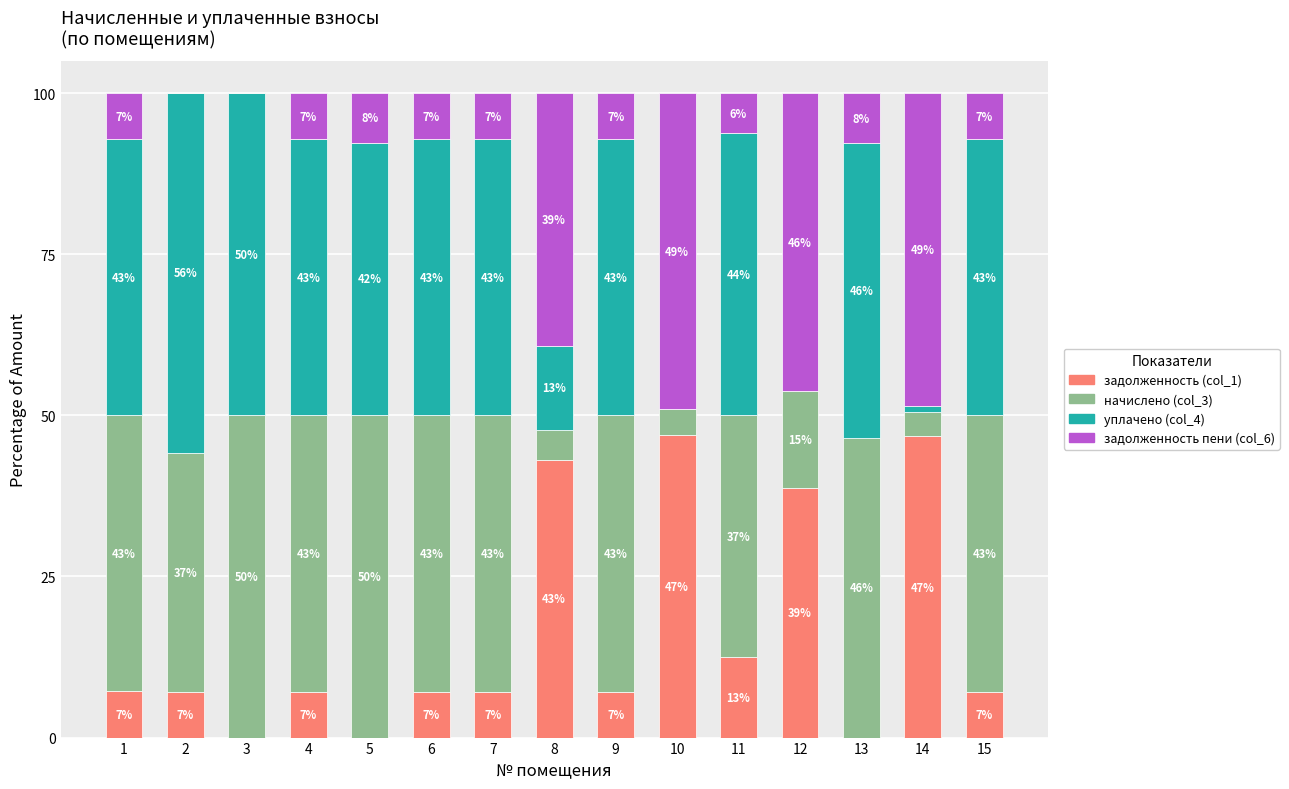

At which label does задолженность (col_1) reach its peak?

10